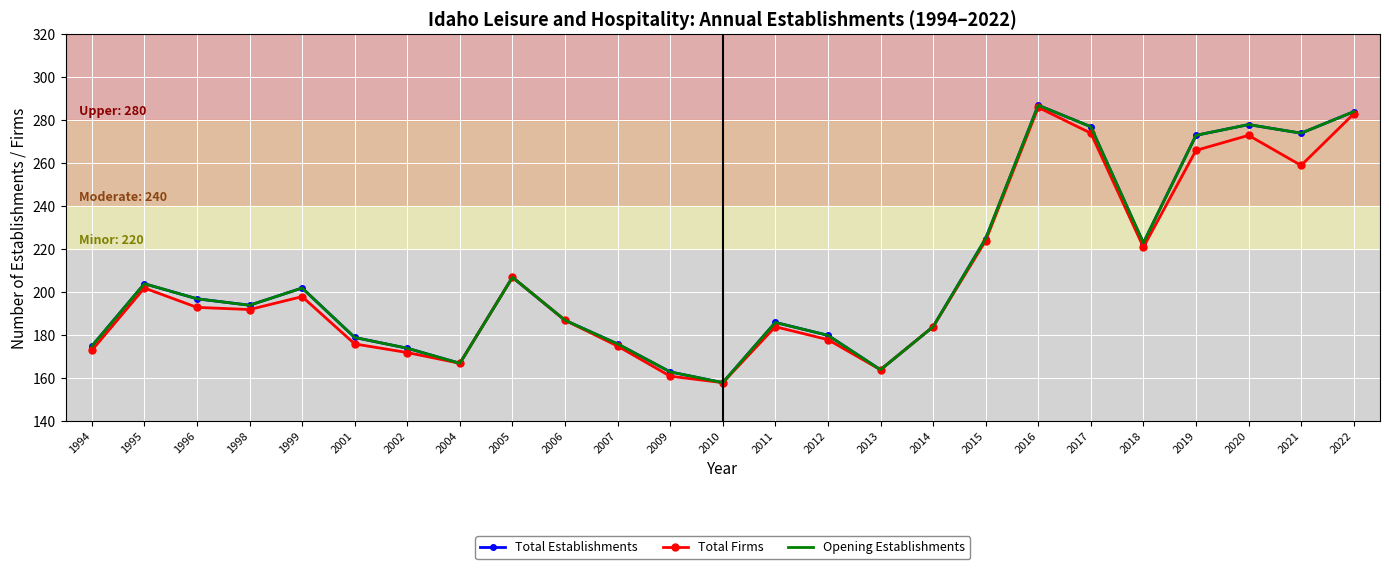

True or false: Total Establishments and Opening Establishments cross at least once.

False